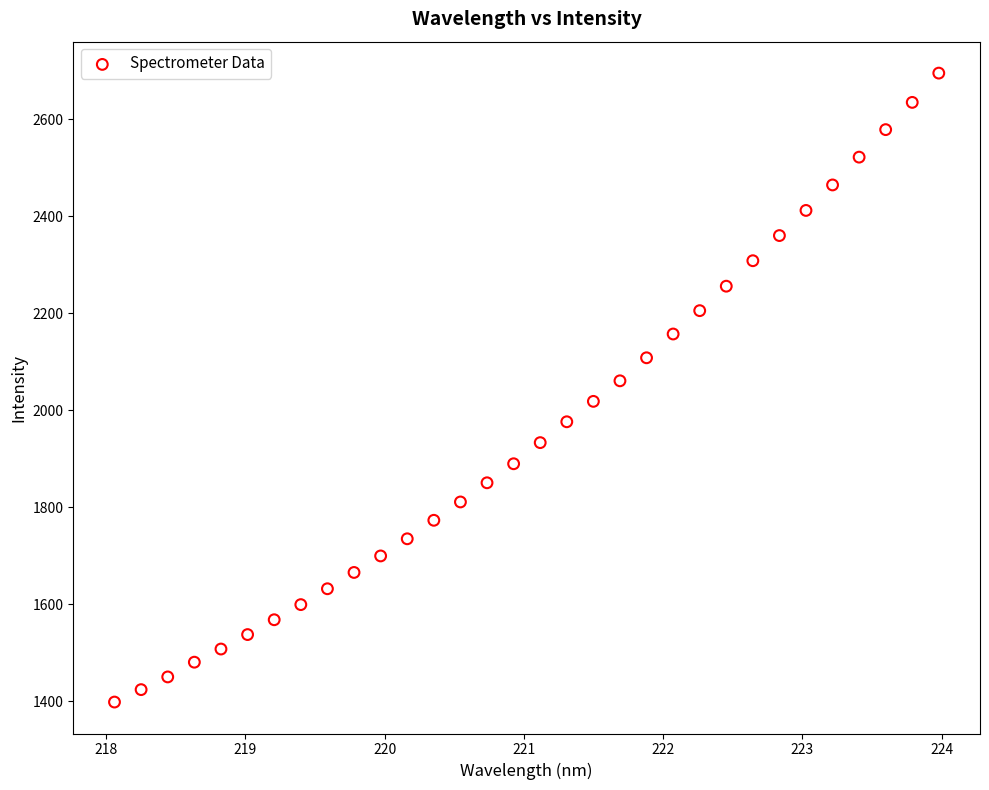

What is the range of X values (max minus min)?

5.9